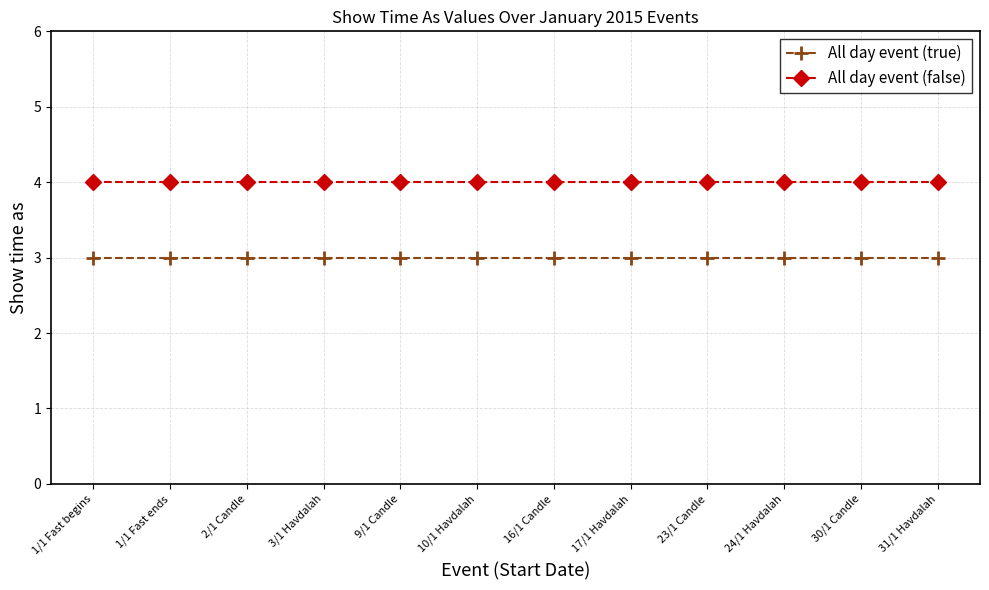

Is the value of All day event (true) at 16/1 Candle greater than the value of All day event (false) at 2/1 Candle?

No